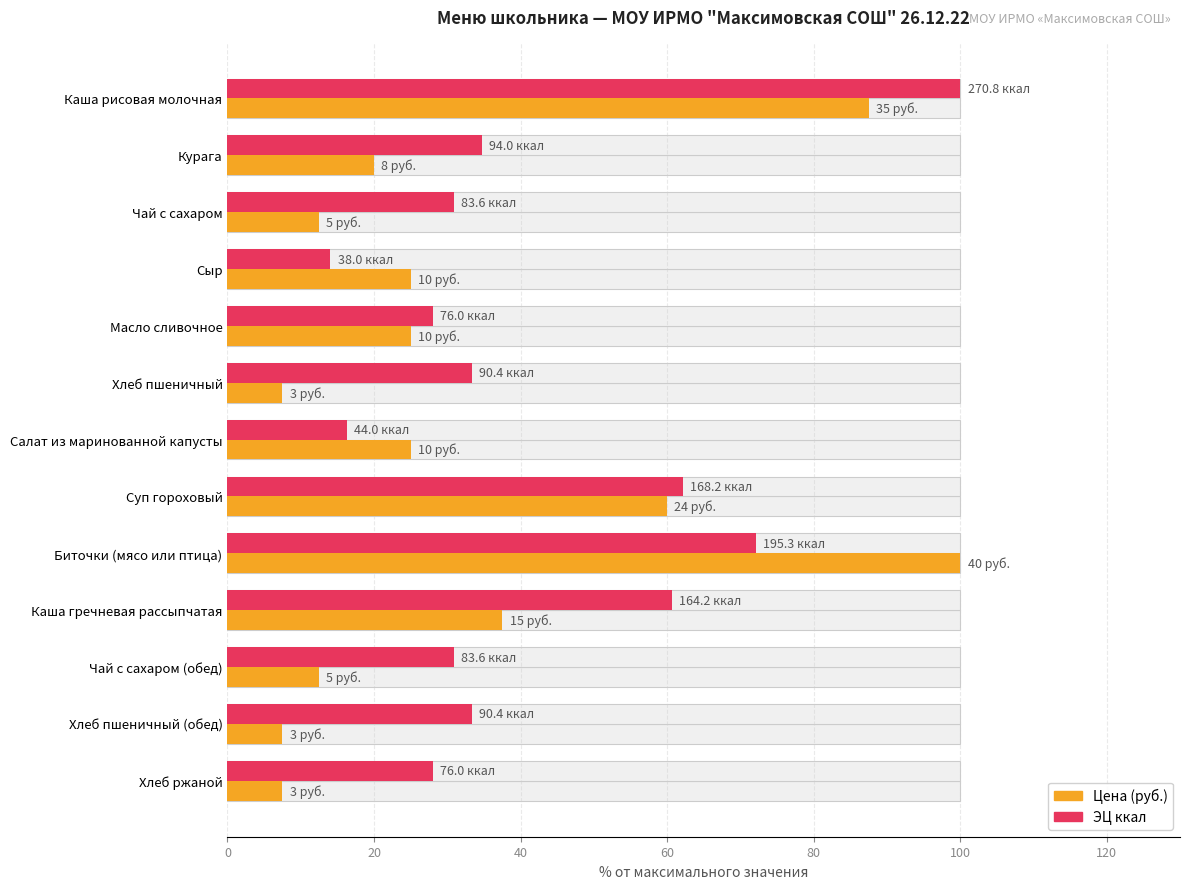

Is the value of ЭЦ ккал at Хлеб ржаной greater than the value of Цена (руб.) at Салат из маринованной капусты?

Yes